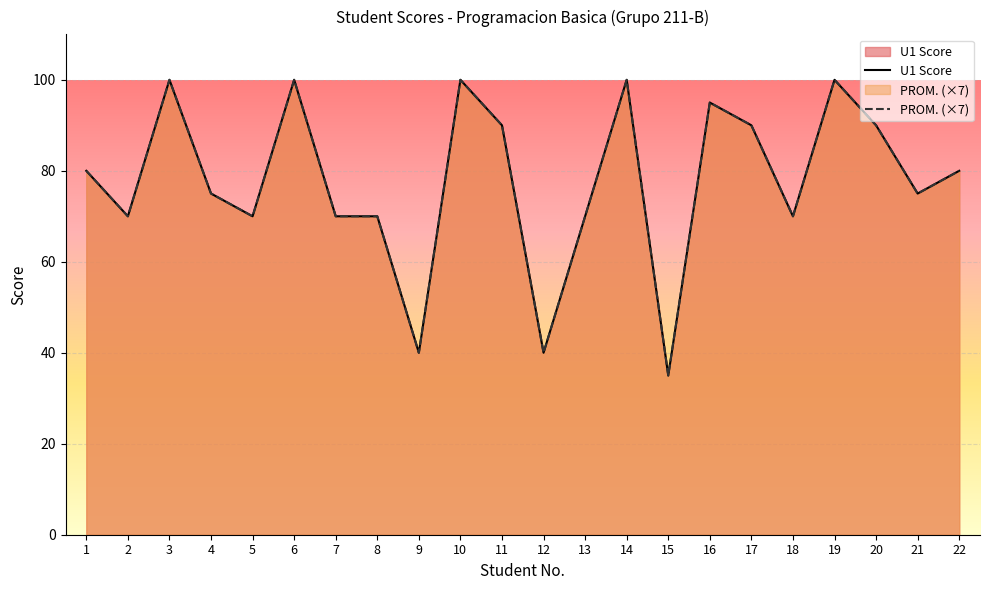

Is it true that PROM. (×7) equals 100 at 14?

True